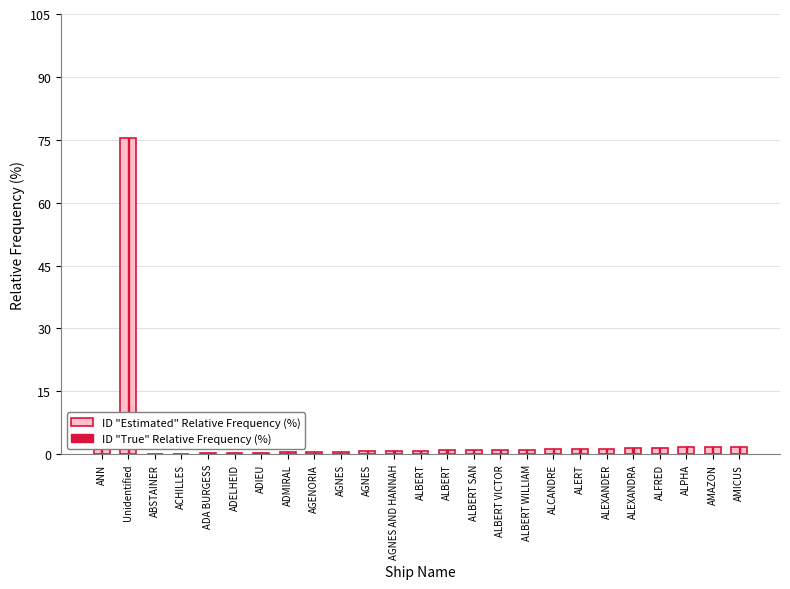

What is the average value of the ID "Estimated" Relative Frequency (%) series?

4.0